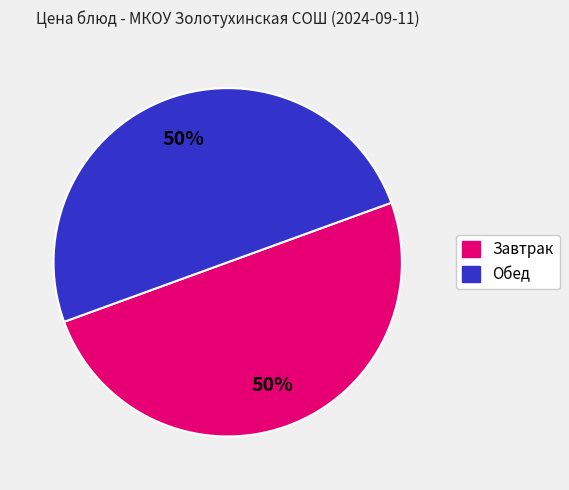

To the nearest percent, what is the average slice percentage?

50%